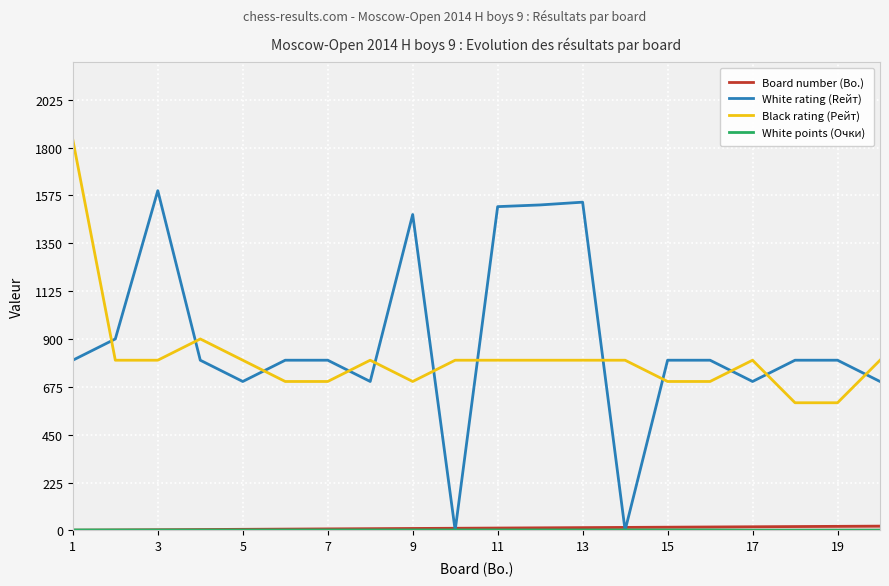

How many intersections are there between Black rating (Рейт) and White rating (Rейт)?

12